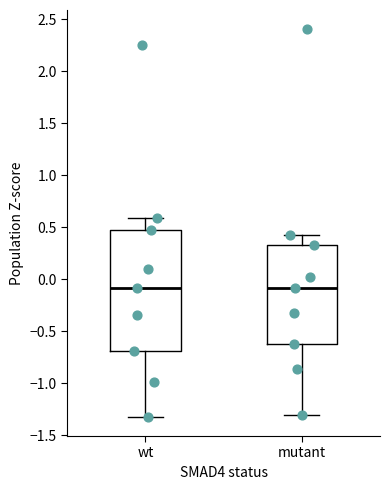

Reading left to right, transcribe this box plot: for each box, give where its median line is, the range the box spans, and where its two whiskers end, as read against the y-axis. The values are not printed on the chart, so give them approximately, as read against the axis.

wt: median -0.10, box -0.70 to 0.45, whiskers -1.30 to 0.60
mutant: median -0.10, box -0.60 to 0.35, whiskers -1.30 to 0.45